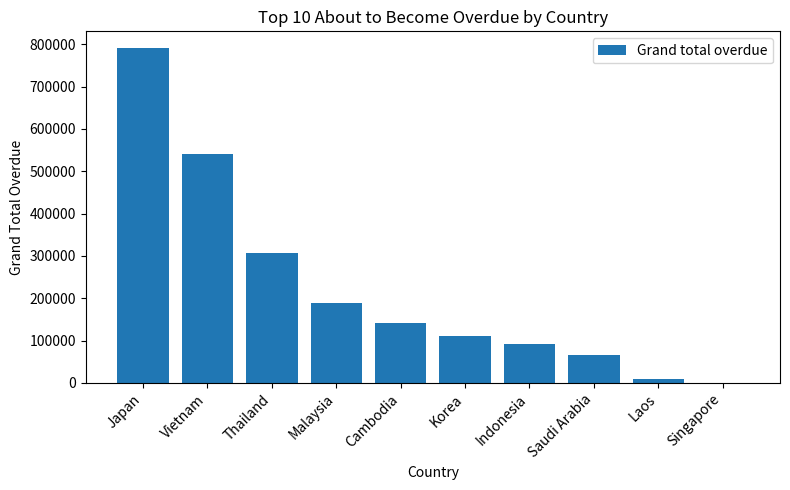

What is the greatest value displayed?

791073.2